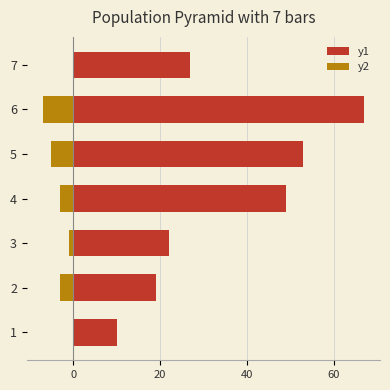

At 4, list the series in order from smallest to largest.

y2, y1